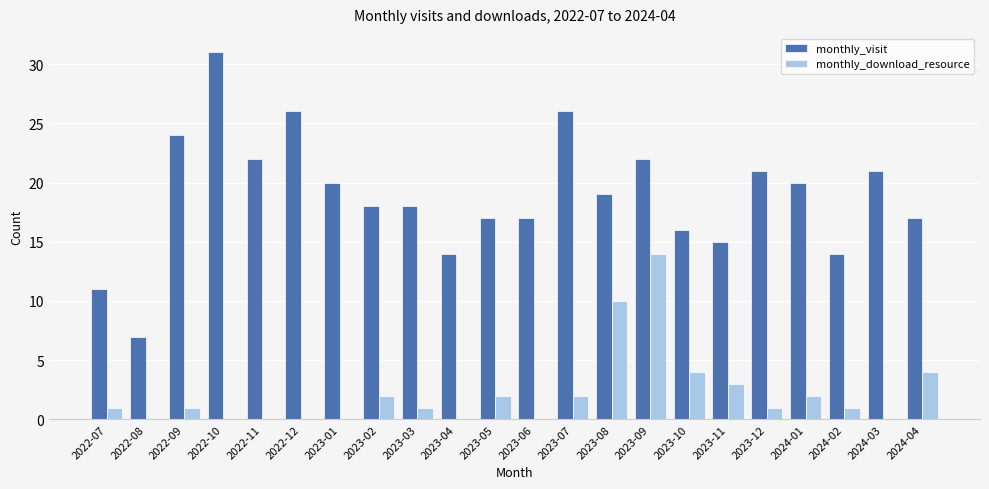

Reading left to right, extract all data points from this chart.

monthly_visit: 2022-07=11	2022-08=7	2022-09=24	2022-10=31	2022-11=22	2022-12=26	2023-01=20	2023-02=18	2023-03=18	2023-04=14	2023-05=17	2023-06=17	2023-07=26	2023-08=19	2023-09=22	2023-10=16	2023-11=15	2023-12=21	2024-01=20	2024-02=14	2024-03=21	2024-04=17
monthly_download_resource: 2022-07=1	2022-08=0	2022-09=1	2022-10=0	2022-11=0	2022-12=0	2023-01=0	2023-02=2	2023-03=1	2023-04=0	2023-05=2	2023-06=0	2023-07=2	2023-08=10	2023-09=14	2023-10=4	2023-11=3	2023-12=1	2024-01=2	2024-02=1	2024-03=0	2024-04=4